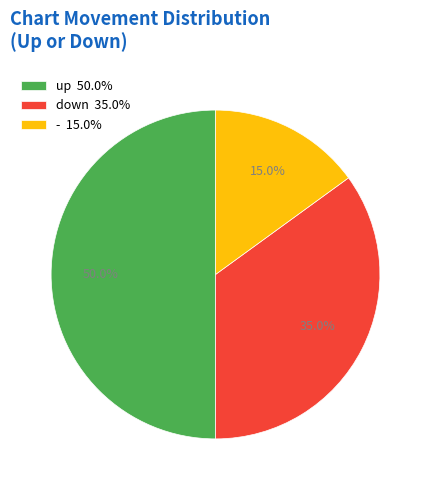

What is the ratio of the value at - to the value at down?

0.4